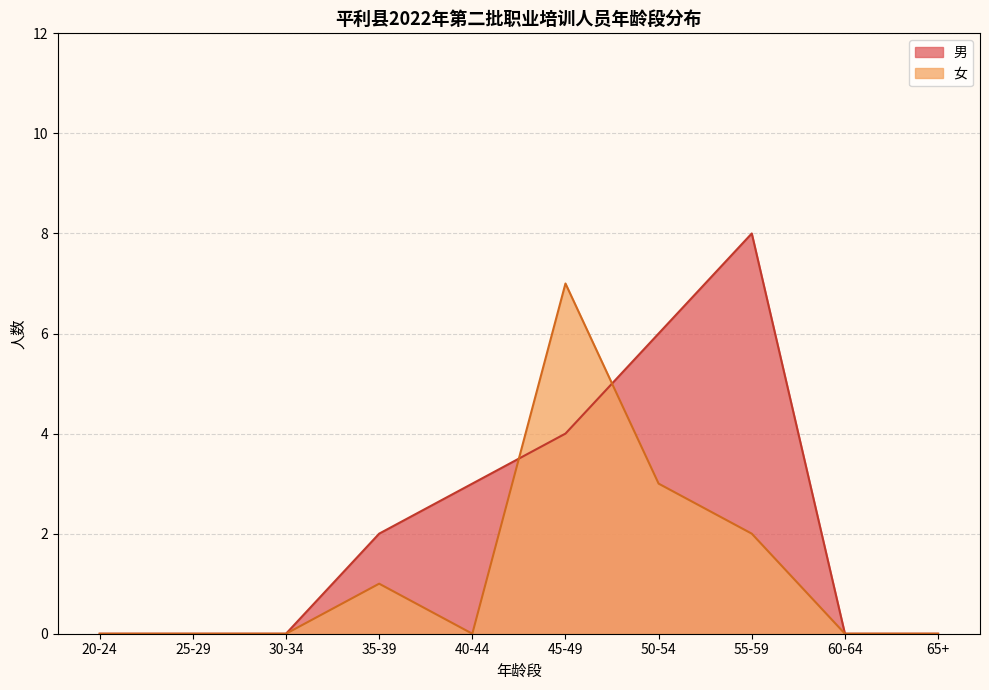

Does the chart have visible grid lines?

Yes